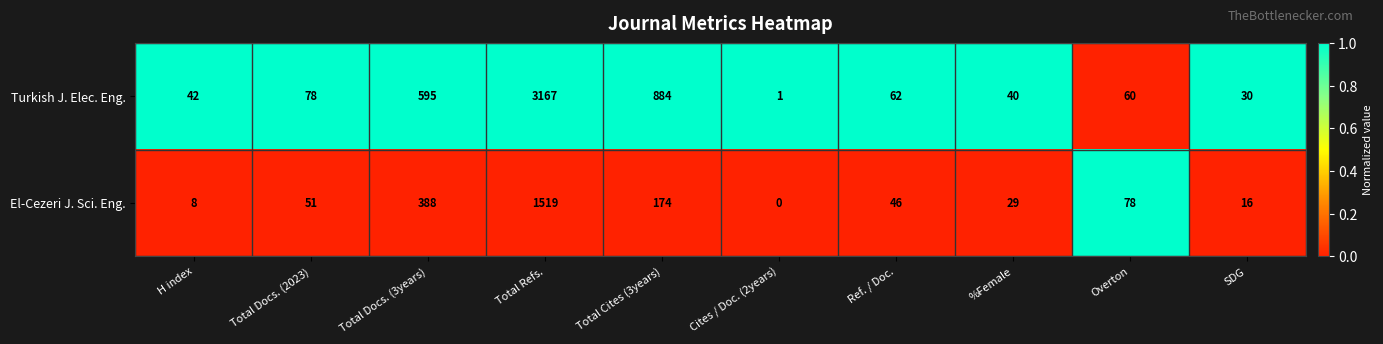

Which series has the largest total across all categories?

Turkish J. Elec. Eng.